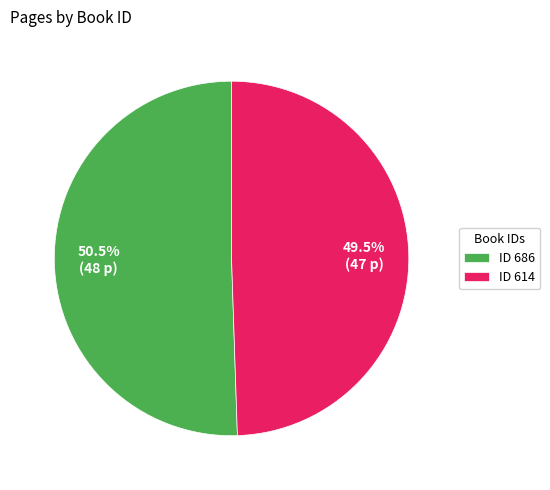

How many slices are in this pie chart?

2